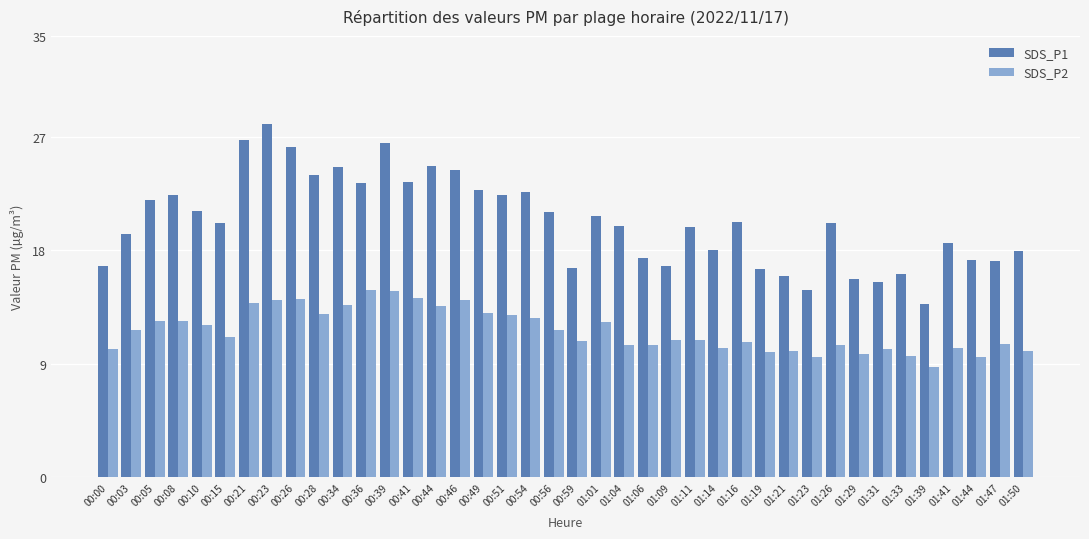

What is the difference between the highest and lowest values at 00:36?

8.5